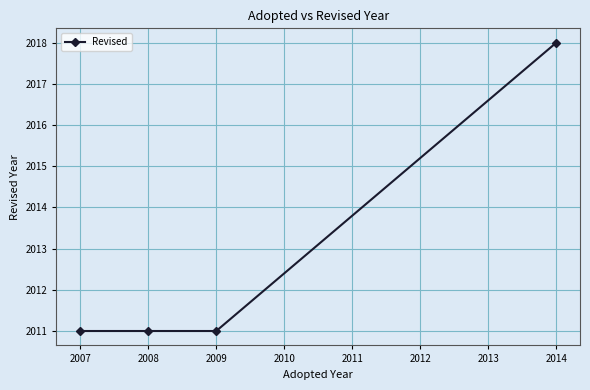

What is the sum of all values?

8051